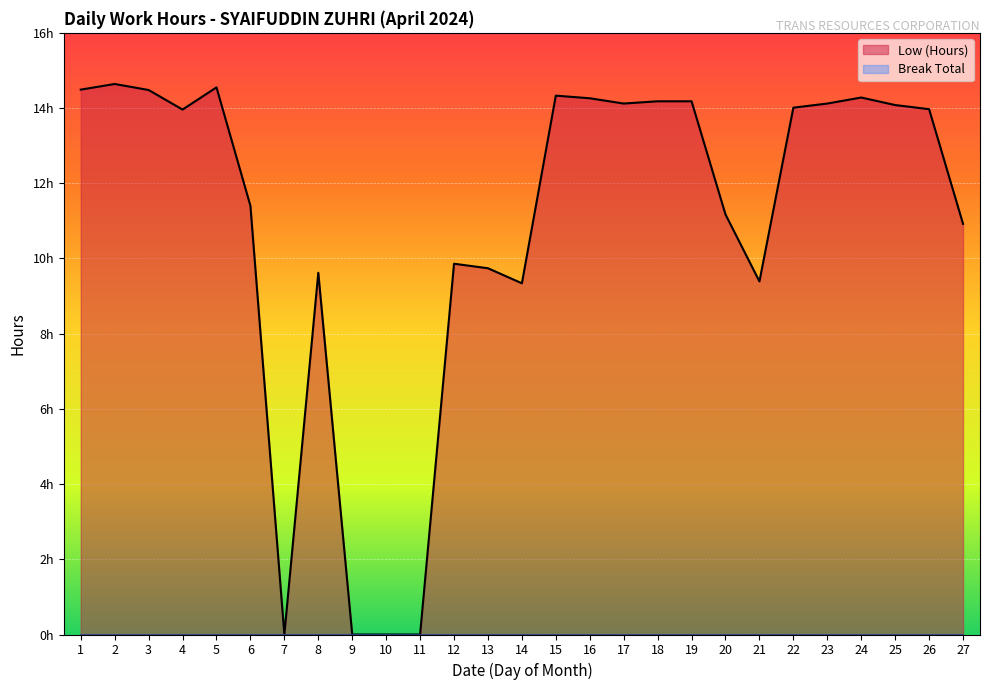

How many points are lower than both their immediate neighbors (excluding endpoints)?

5